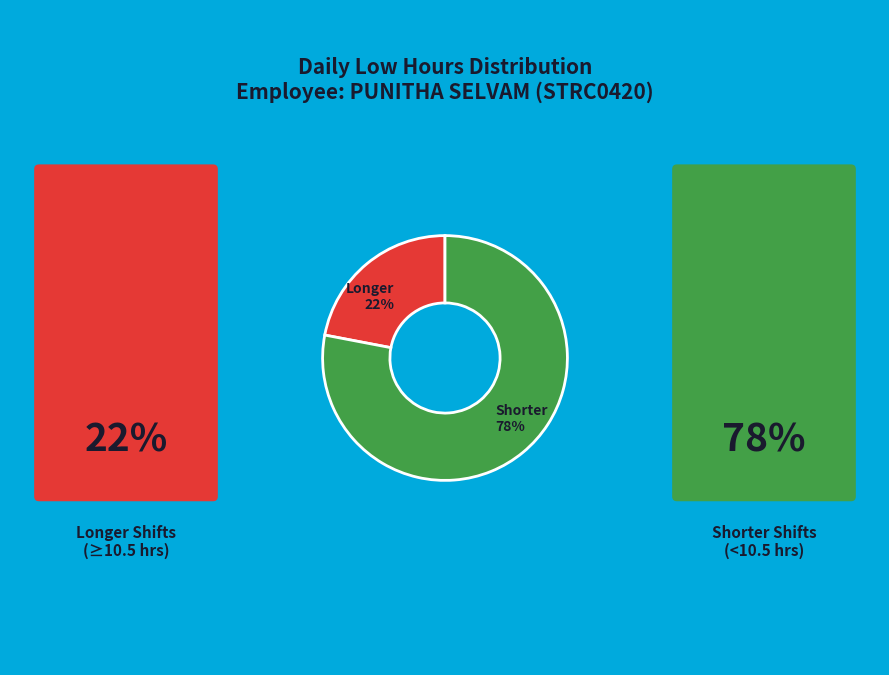

To the nearest percent, what is the average slice percentage?

50%